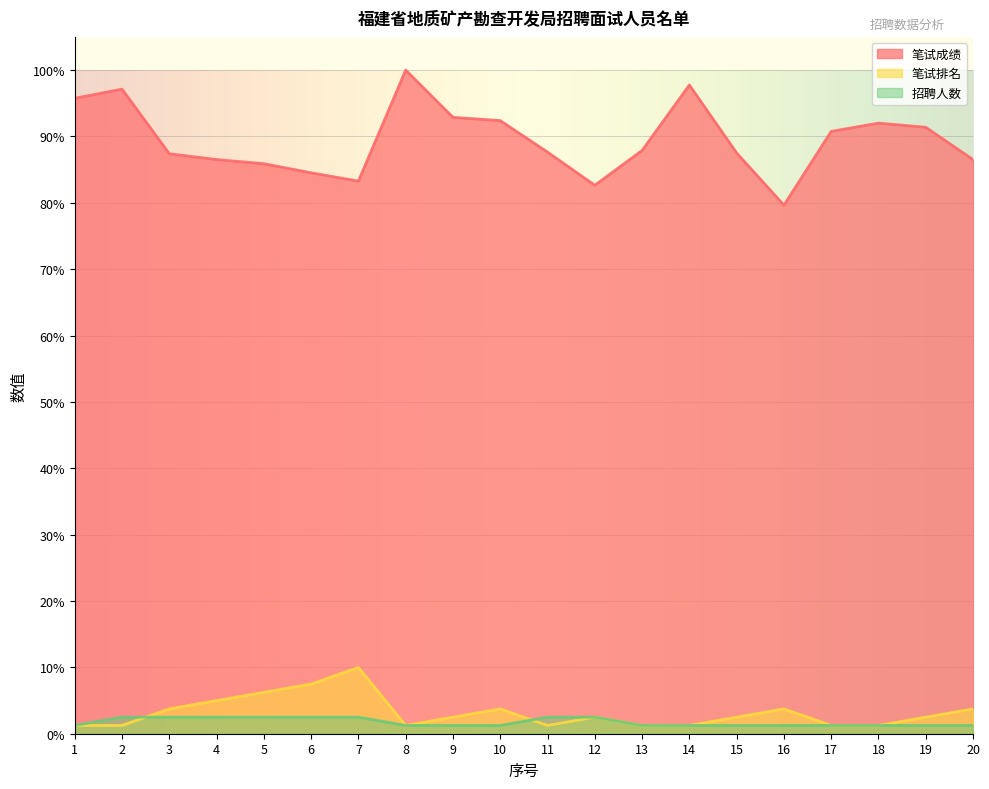

The value of 招聘人数 at 12 is 2.5. True or false?

True